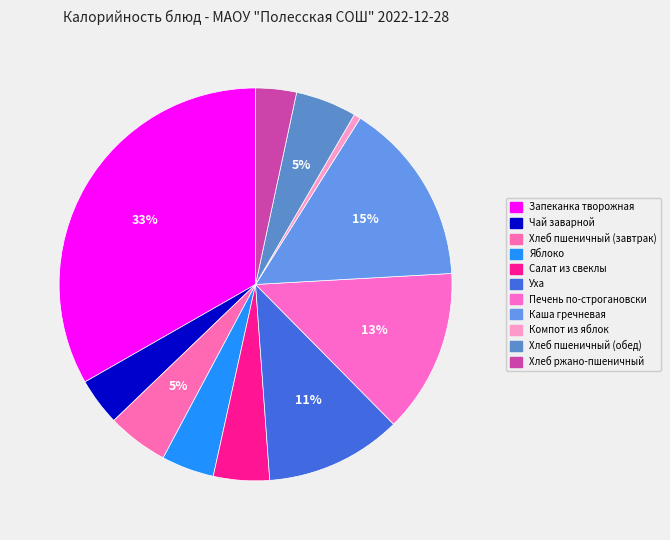

To the nearest percent, what percentage of the pie is Каша гречневая?

15%